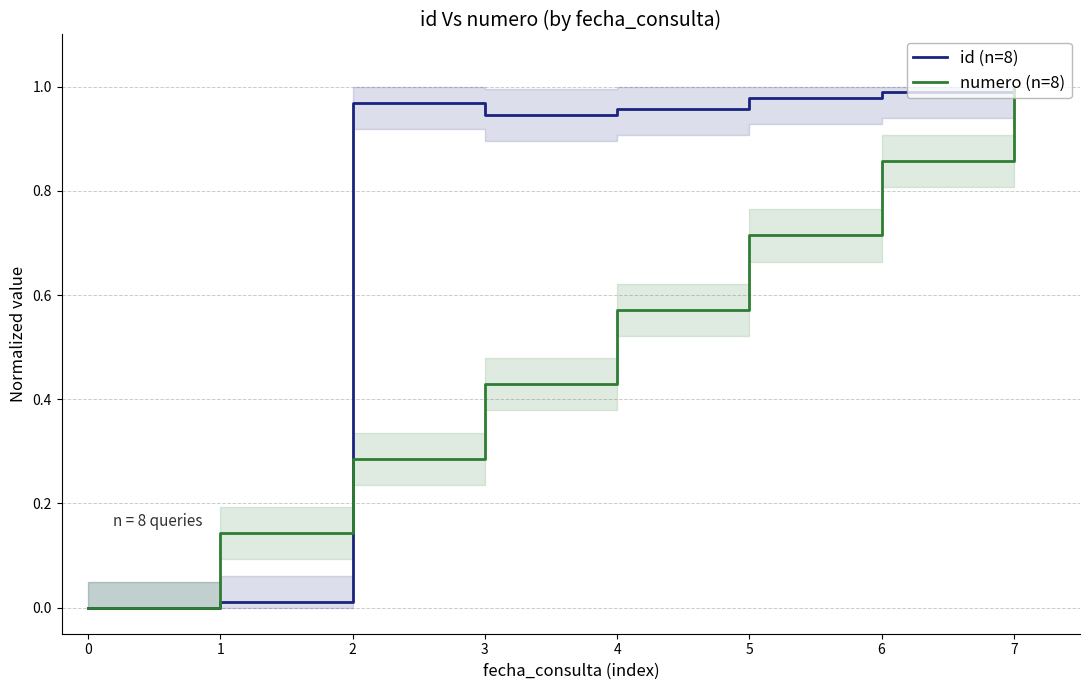

Rank the series by their maximum value, from highest to lowest.

id (n=8), numero (n=8)